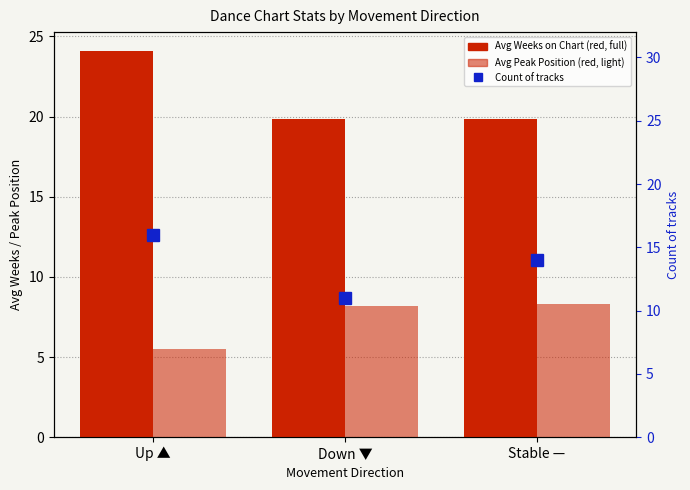

What position from the left is Up ▲?

1